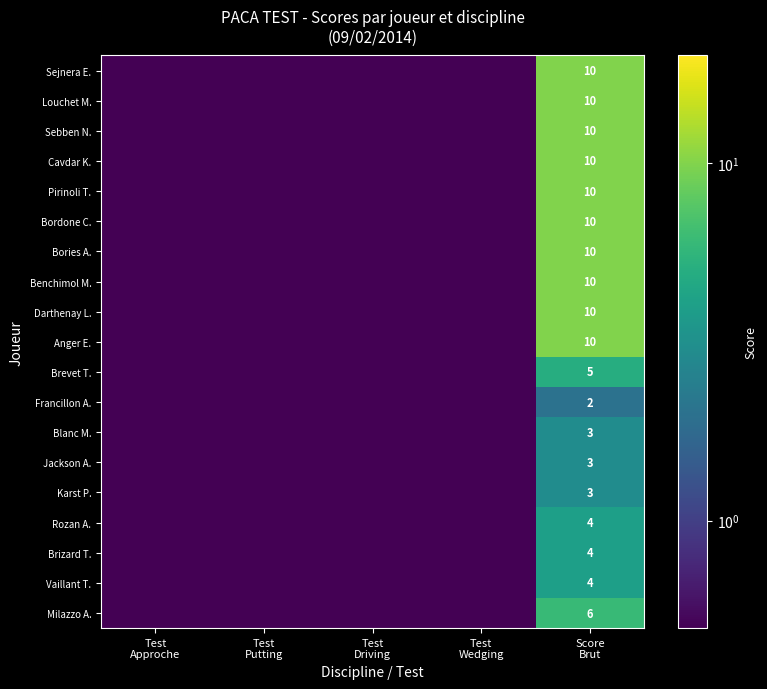

Count the number of categories in the chart.

5